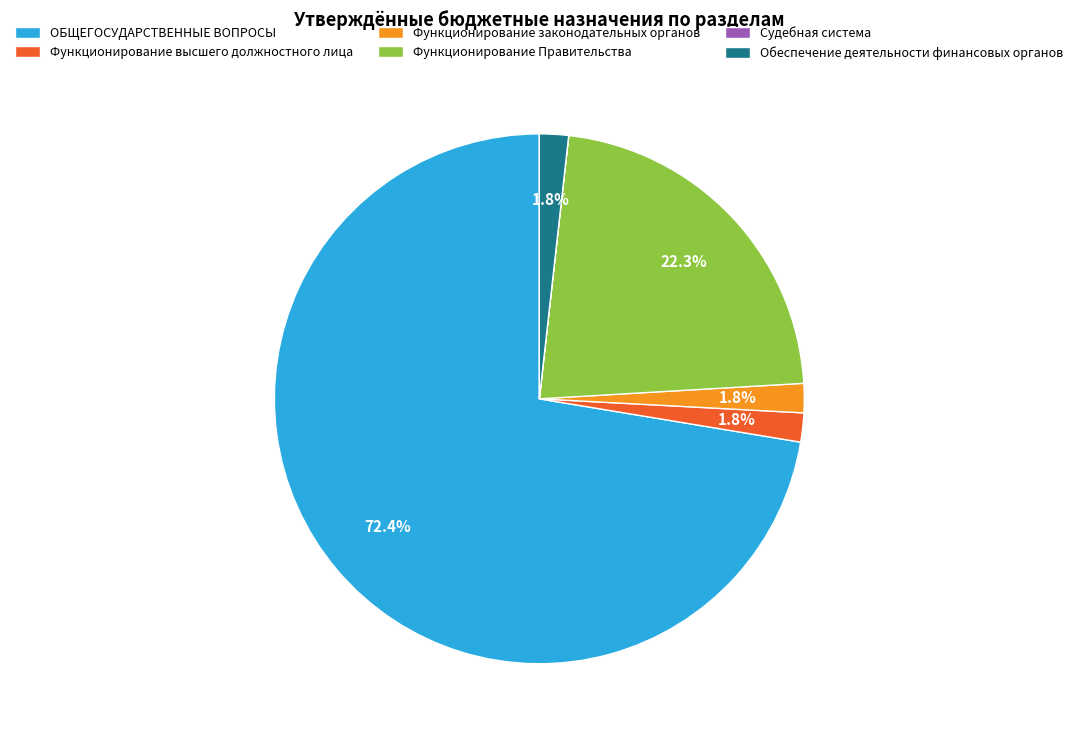

To the nearest percent, what is the difference between the largest and smallest slice percentages?

72%